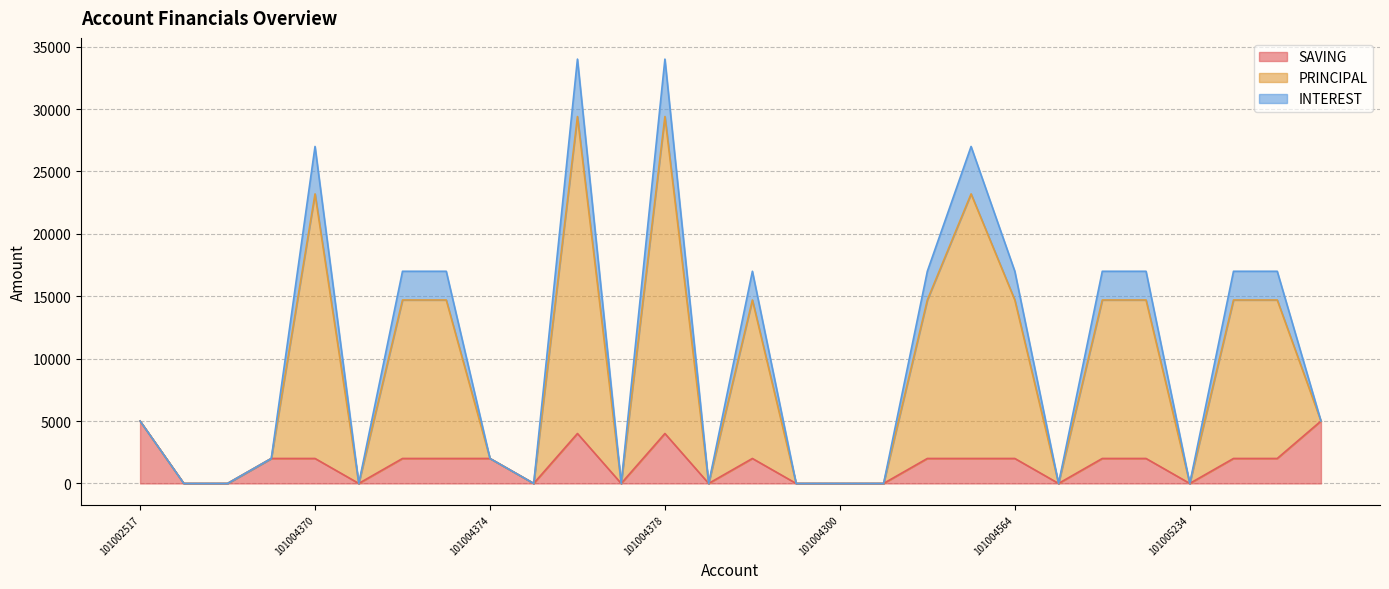

What is the maximum value for SAVING?

5000